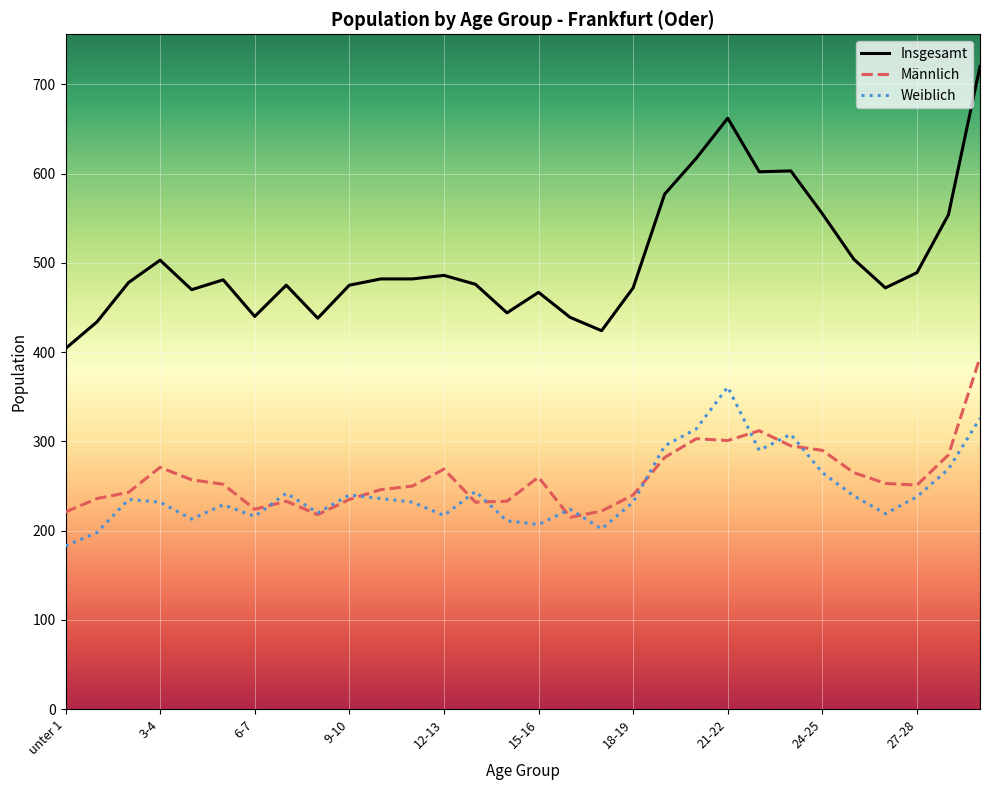

List the series in order of their peak value, highest first.

Insgesamt, Männlich, Weiblich